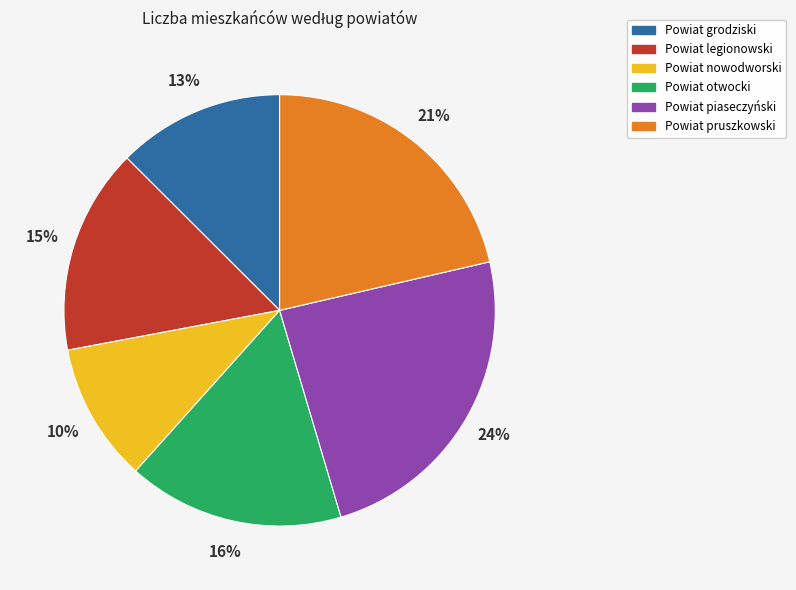

Is the sum of Powiat piaseczyński and Powiat grodziski greater than half?

No